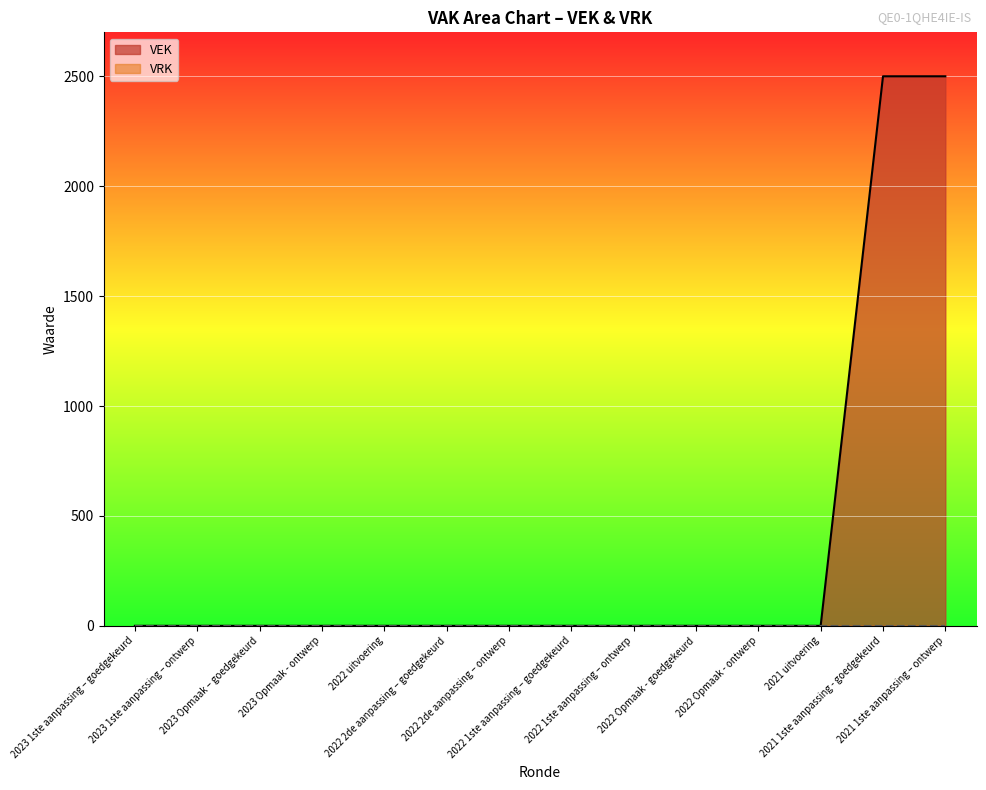

List the labels in order of value, smallest first.

2023 1ste aanpassing – goedgekeurd, 2023 1ste aanpassing – ontwerp, 2023 Opmaak – goedgekeurd, 2023 Opmaak - ontwerp, 2022 uitvoering, 2022 2de aanpassing – goedgekeurd, 2022 2de aanpassing – ontwerp, 2022 1ste aanpassing – goedgekeurd, 2022 1ste aanpassing – ontwerp, 2022 Opmaak - goedgekeurd, 2022 Opmaak - ontwerp, 2021 uitvoering, 2021 1ste aanpassing - goedgekeurd, 2021 1ste aanpassing – ontwerp